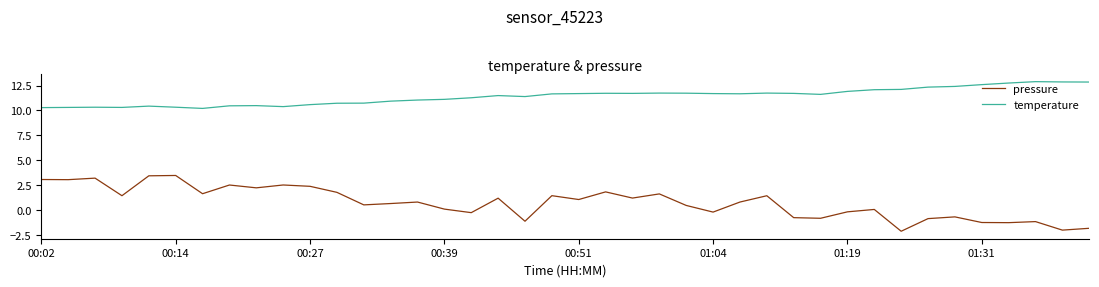

What is the minimum value for temperature?

10.2